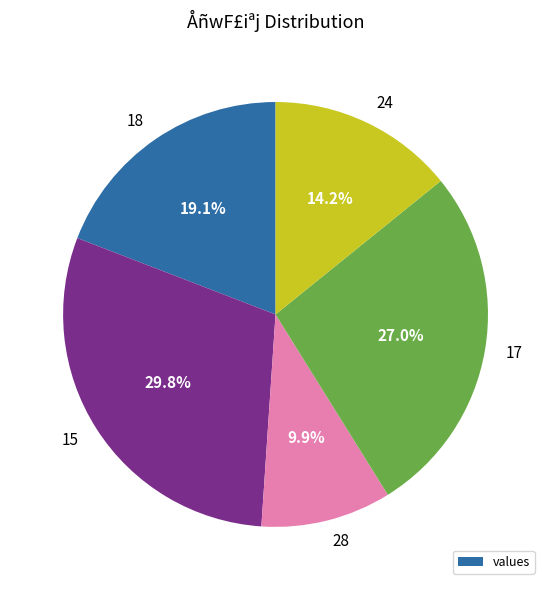

What is the largest slice in the pie chart?

15